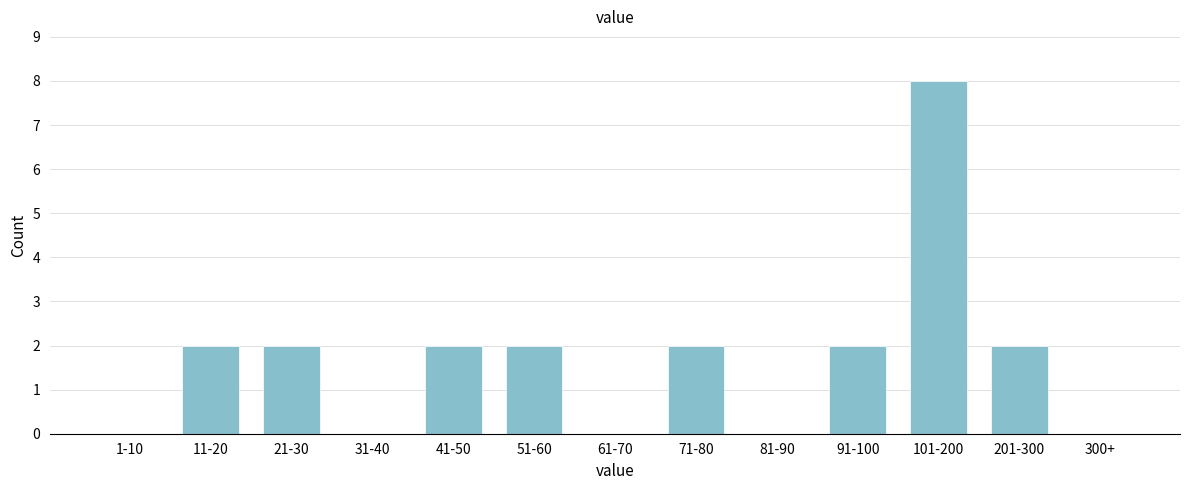

Reading left to right, what are all the values shown in this chart?

1-10=0	11-20=2	21-30=2	31-40=0	41-50=2	51-60=2	61-70=0	71-80=2	81-90=0	91-100=2	101-200=8	201-300=2	300+=0